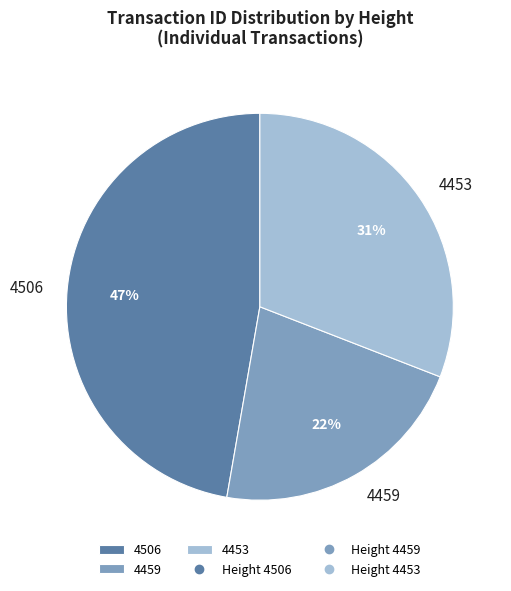

To the nearest percent, what is the difference between the 4453 and 4459 slice percentages?

9%